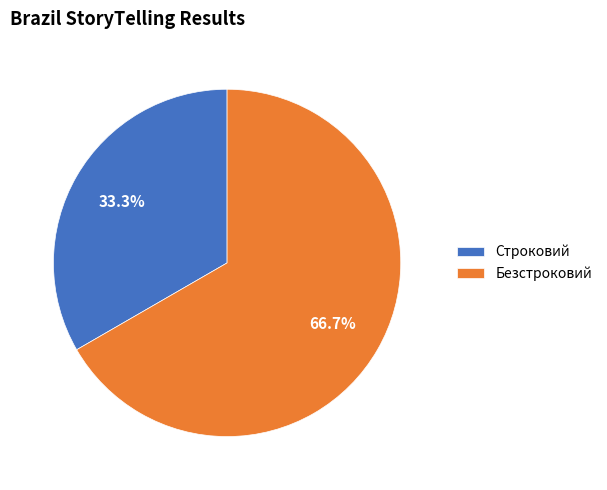

Which category has the biggest portion of the pie?

Безстроковий